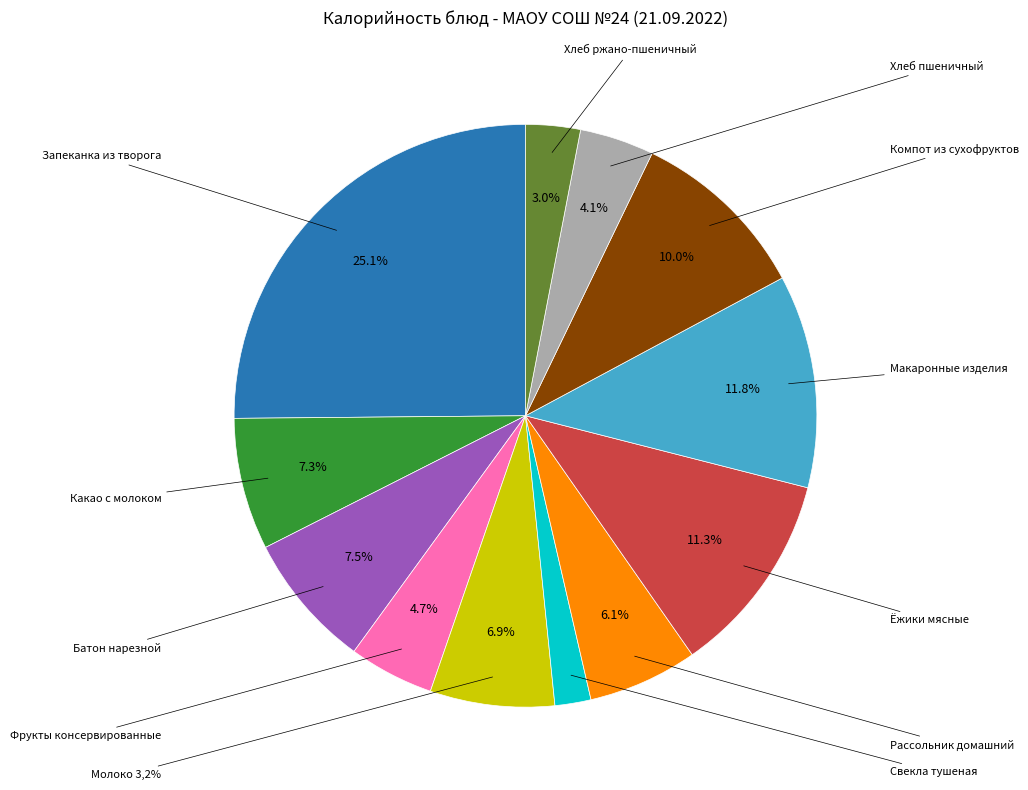

Is there any slice that represents more than half of the pie?

No